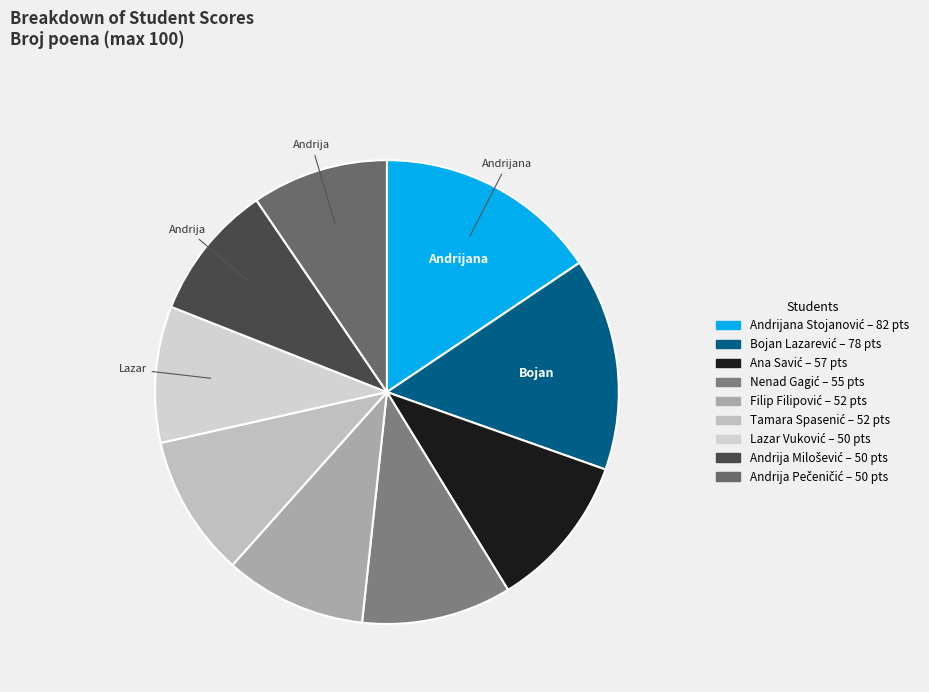

Count the number of slices in the pie.

9